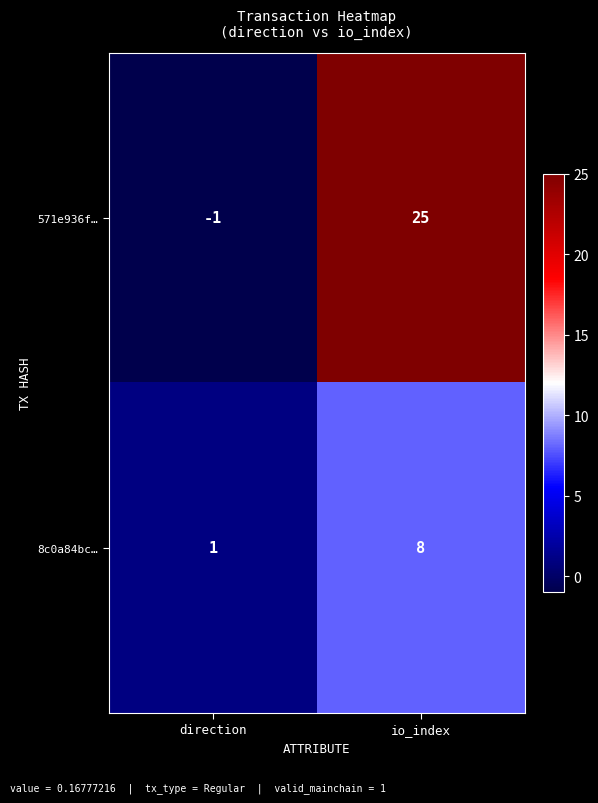

Which label corresponds to the largest value in the chart?

io_index